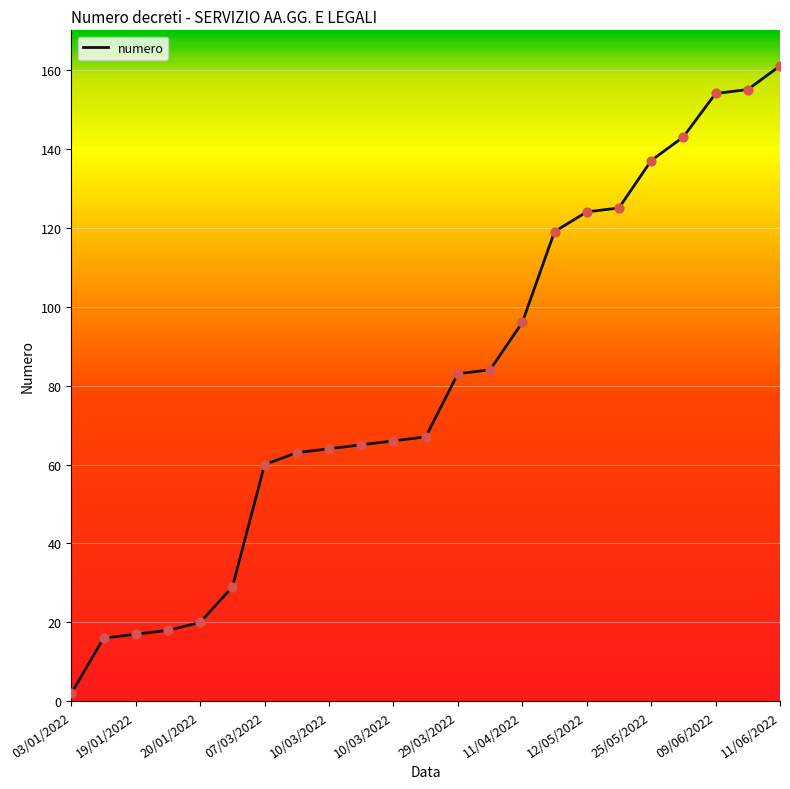

What is the maximum value shown in the chart?

161